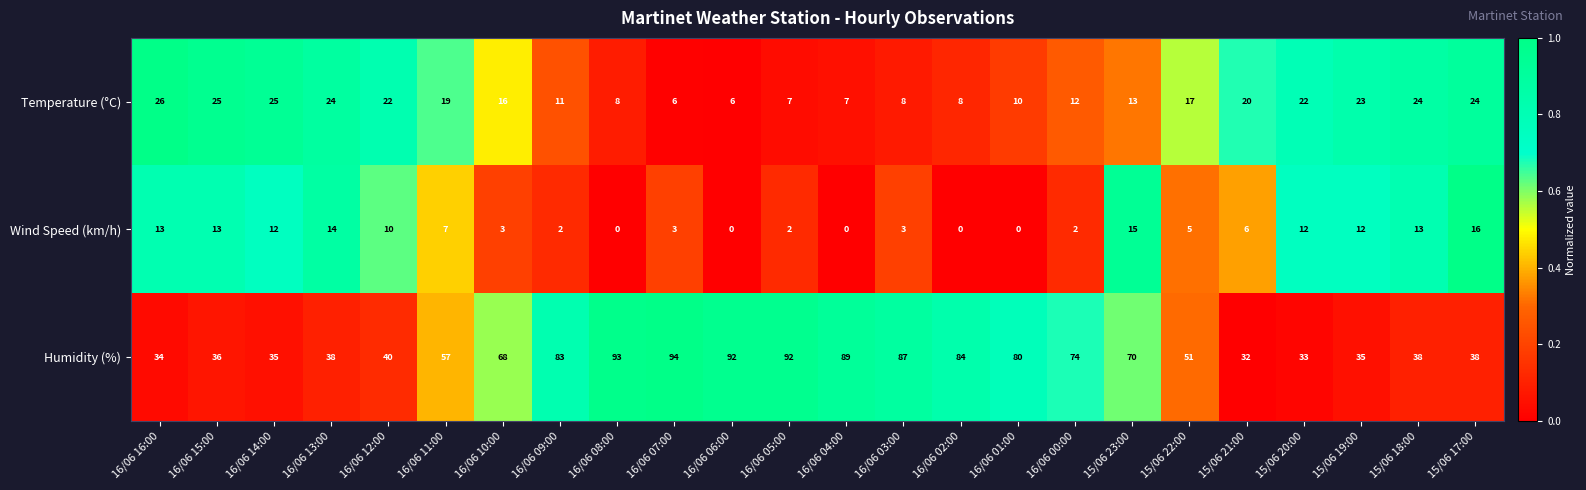

Is it true that Temperature (°C) equals 10 at 16/06 05:00?

False